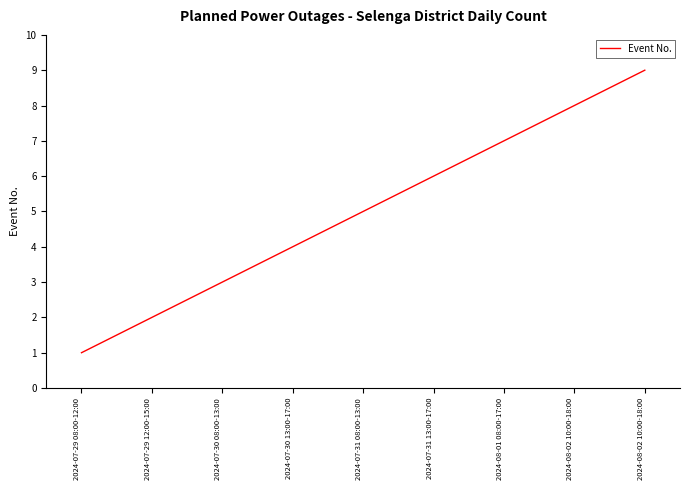

How many lines are shown in the chart?

1